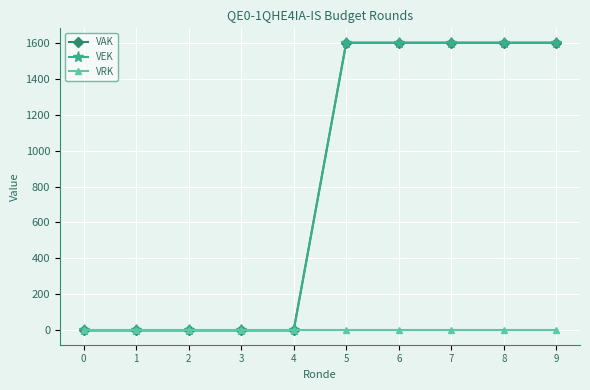

Does the chart have visible grid lines?

Yes